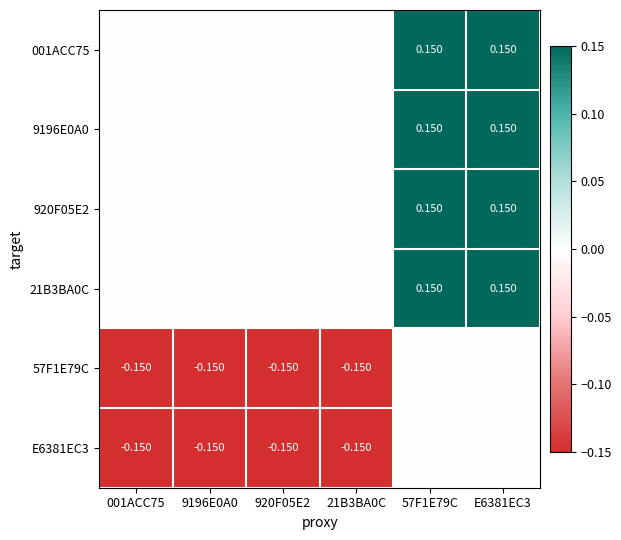

Is the value of E6381EC3 at 920F05E2 greater than the value of 920F05E2 at 57F1E79C?

No